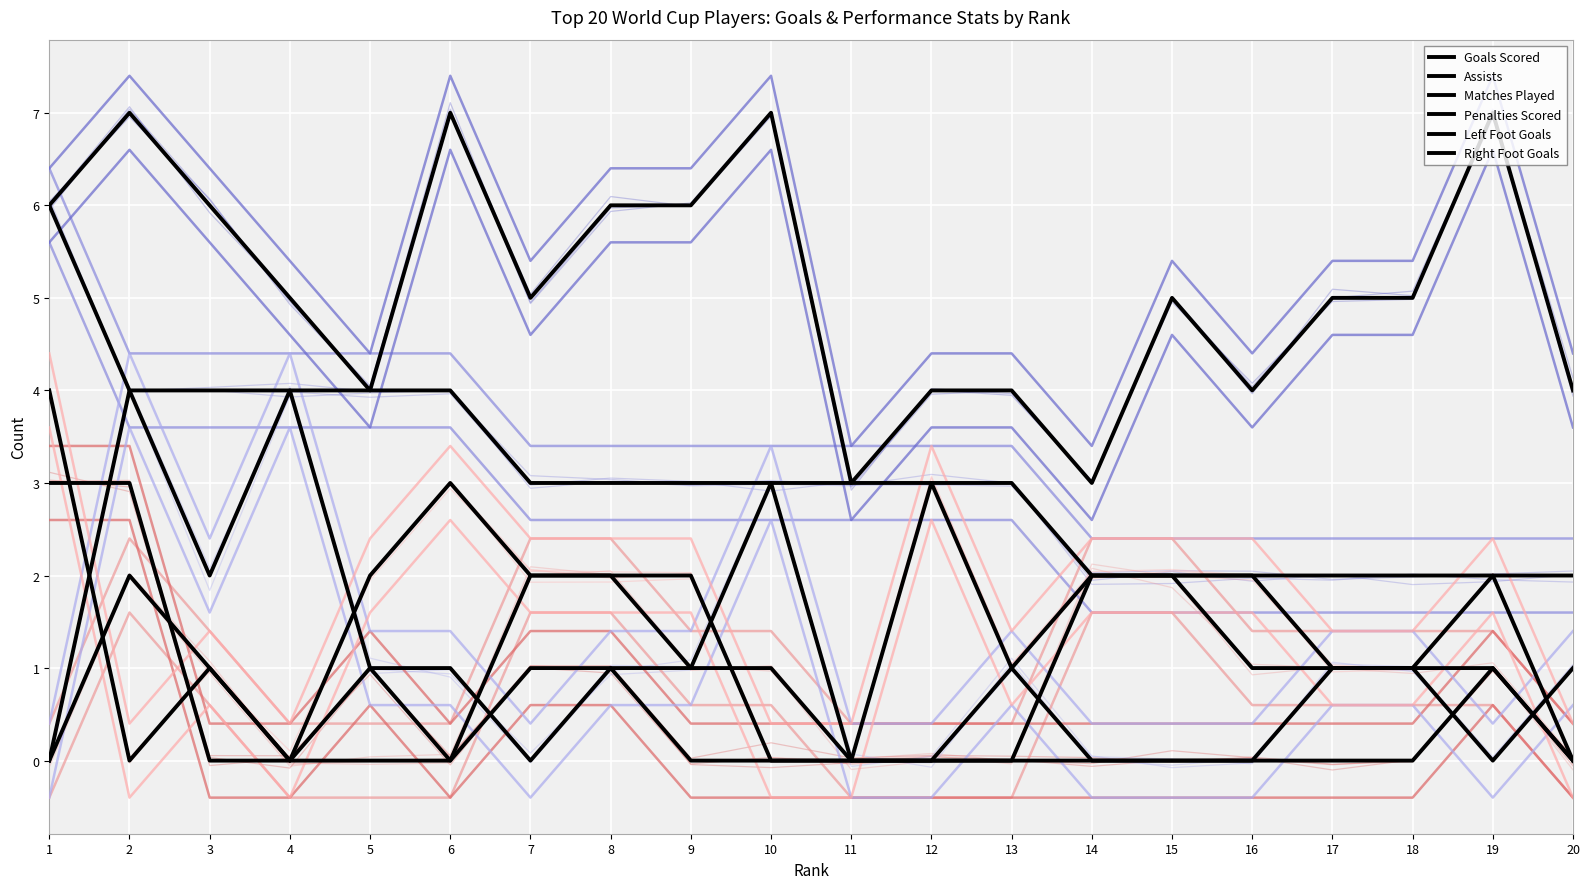

Which category has the lowest value in the Right Foot Goals series?

2